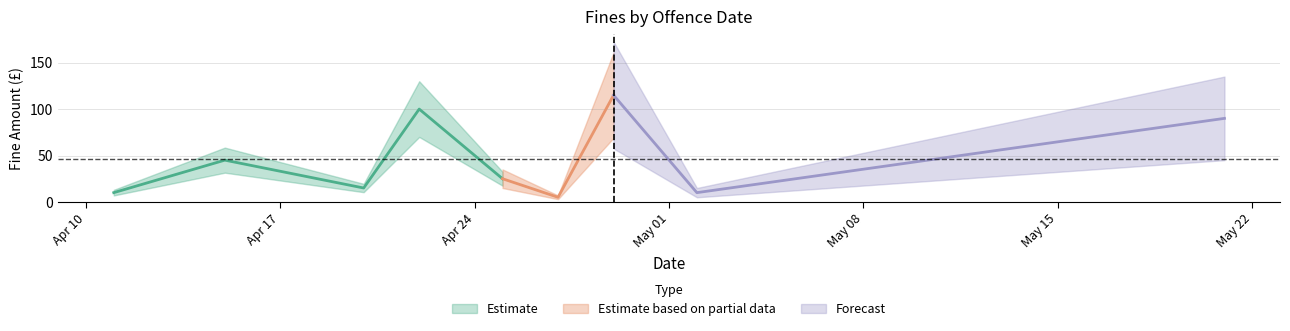

List the labels in order of value, smallest first.

2017-04-27, 2017-04-11, 2017-05-02, 2017-04-20, 2017-04-25, 2017-04-15, 2017-05-21, 2017-04-22, 2017-04-29